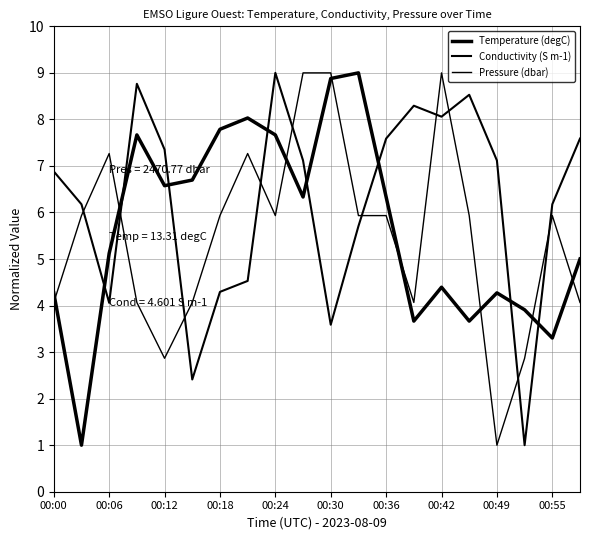

How many times do Pressure (dbar) and Temperature (degC) cross each other?

8